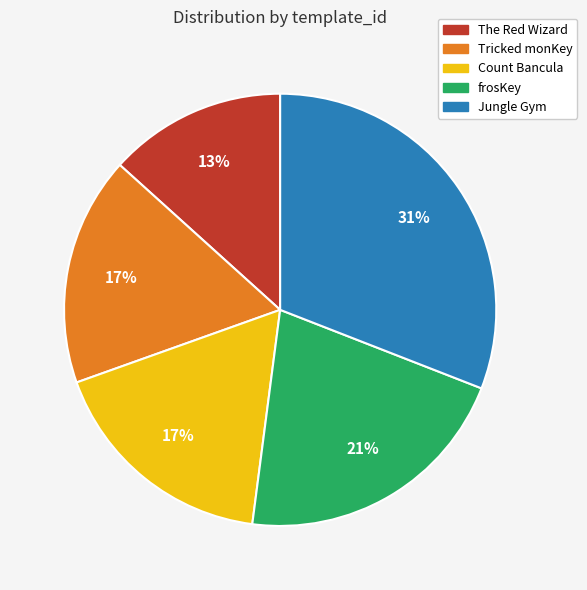

How many segments does this pie chart have?

5